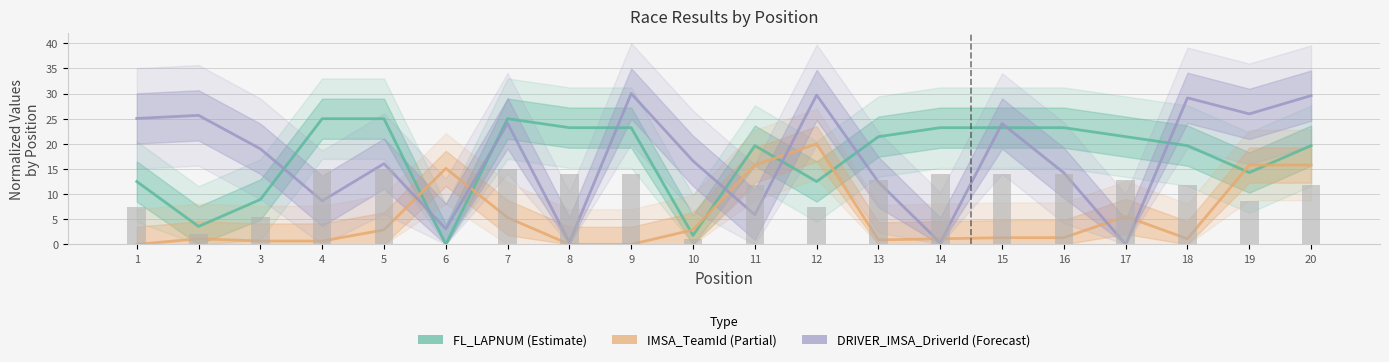

How many data points in DRIVER_IMSA_DriverId (Forecast) are above 19?

10